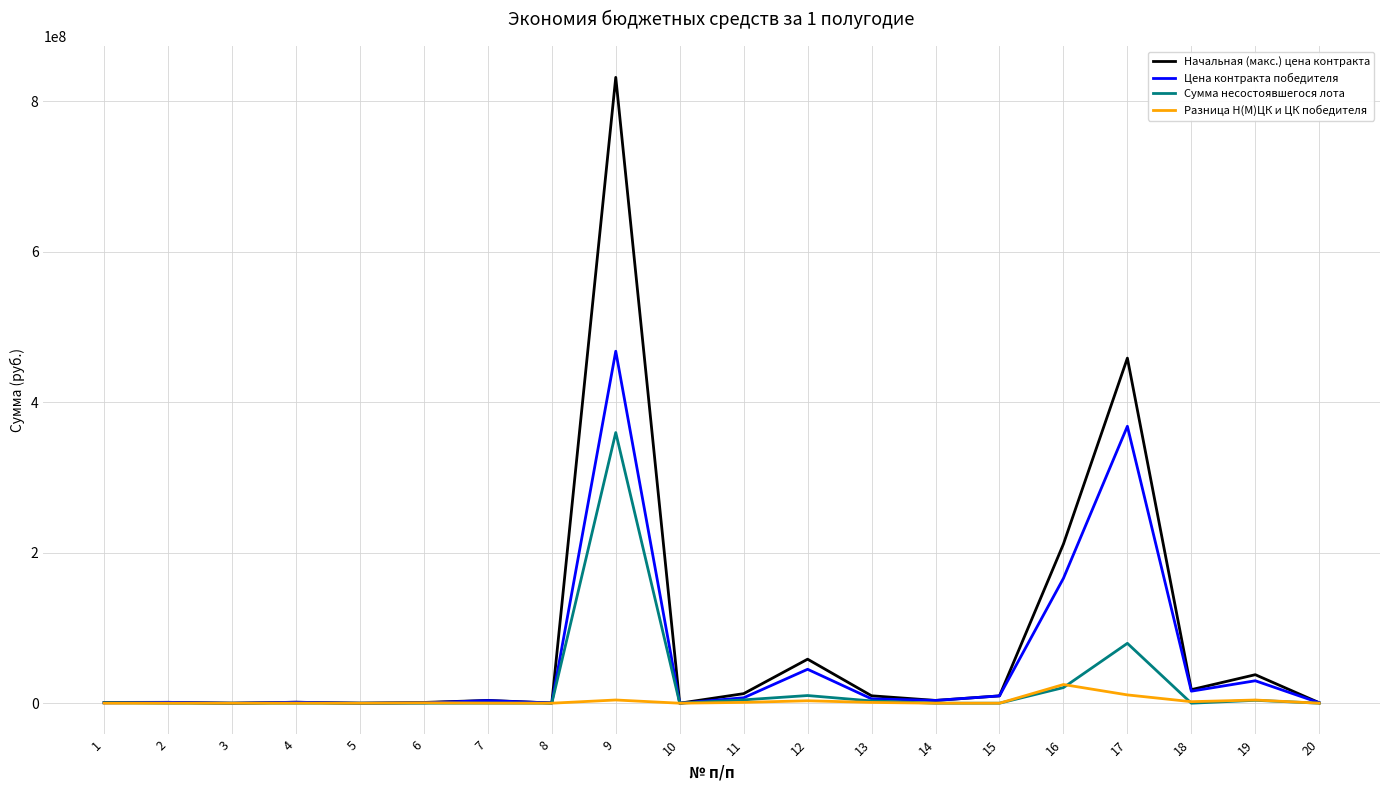

What is the greatest value displayed?

831972158.7